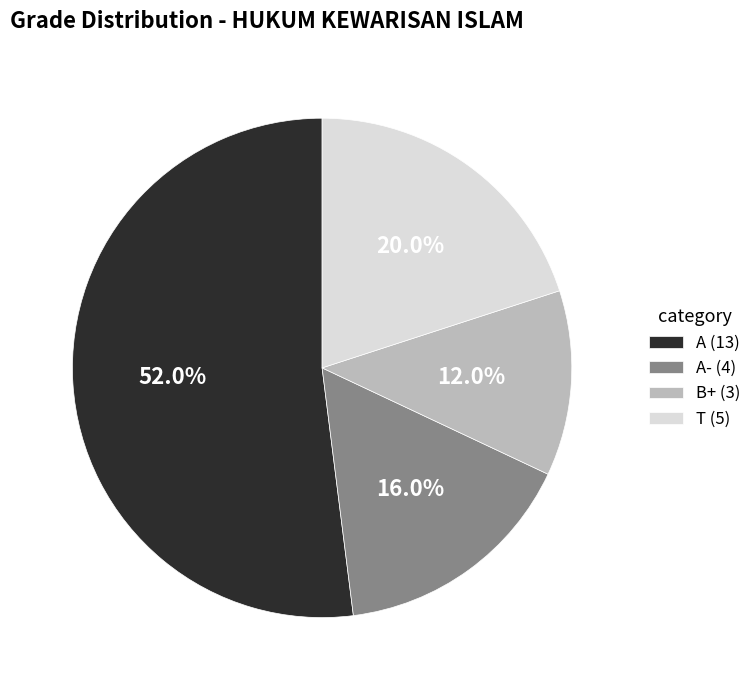

Count the number of slices in the pie.

4